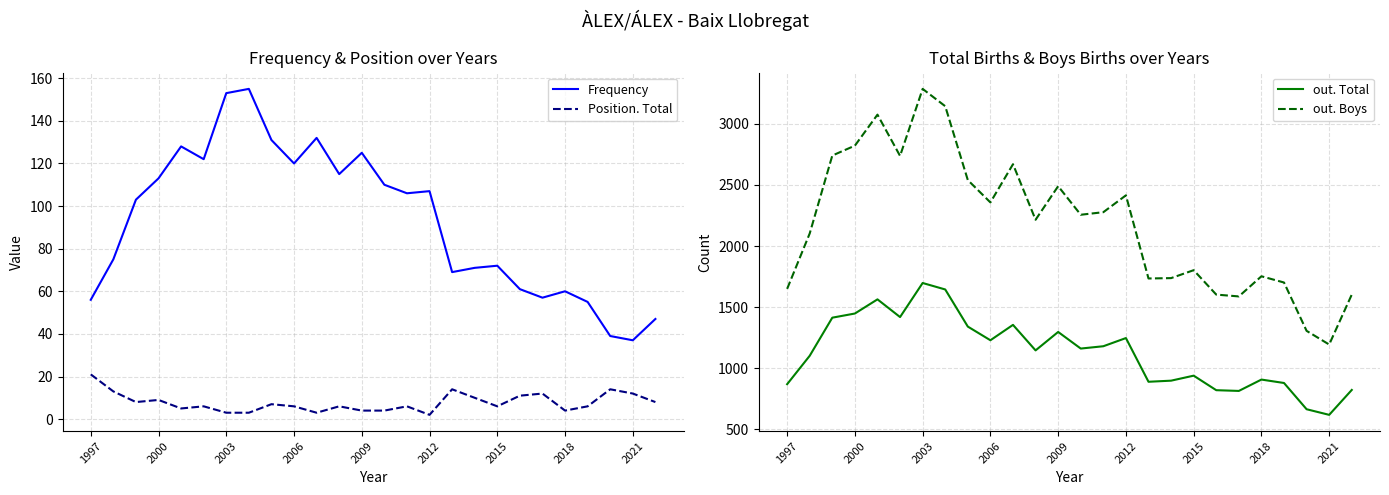

Which category has the lowest value in the out. Total series?

2021